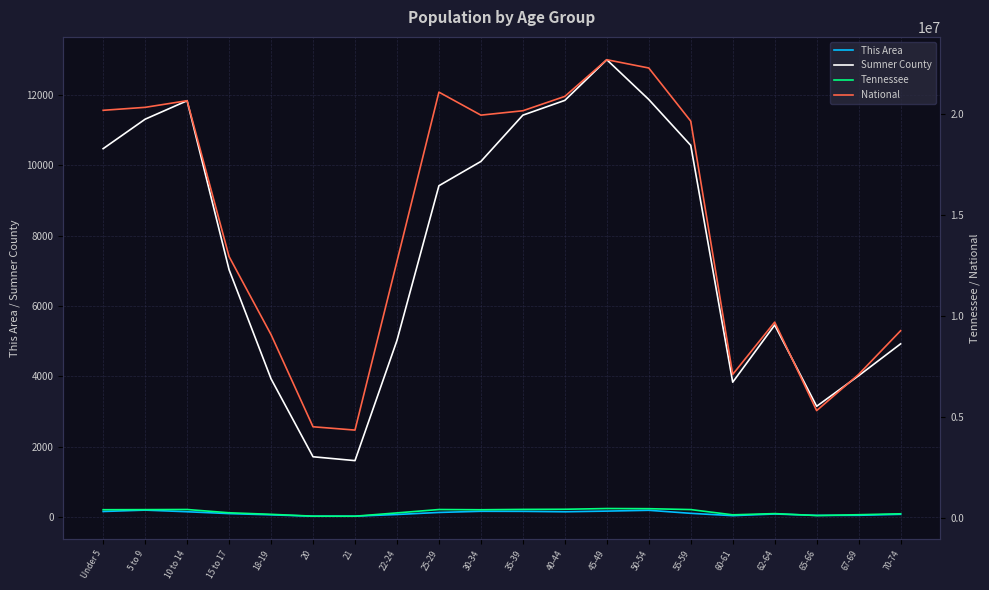

Rank the series at 30-34 from lowest to highest value.

This Area, Sumner County, Tennessee, National